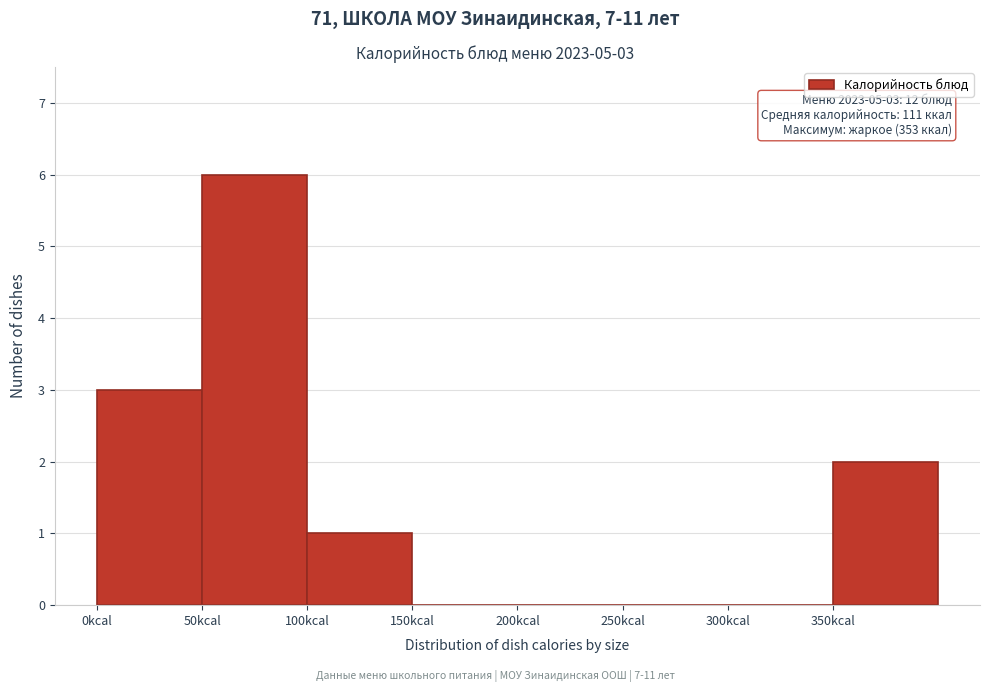

Over which range of the x-axis is the bar tallest?

50 to 100